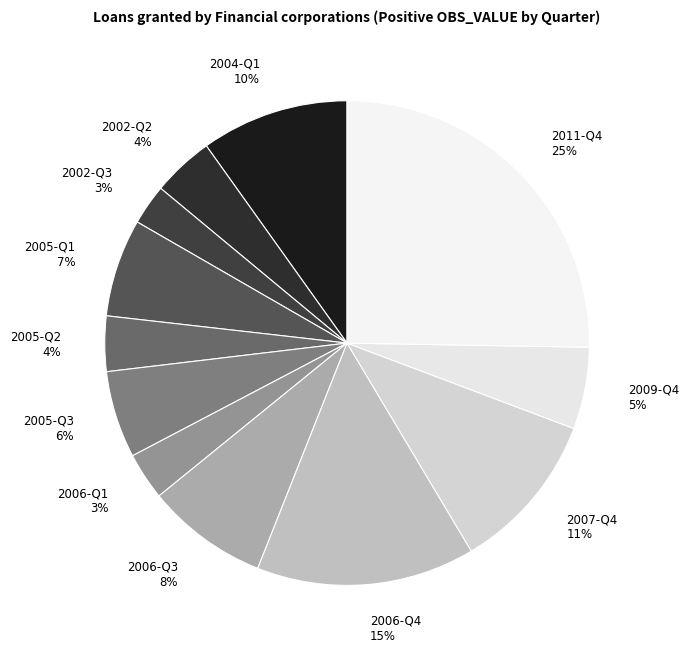

Is it true that 2006-Q4 15% is 28% of the pie?

False